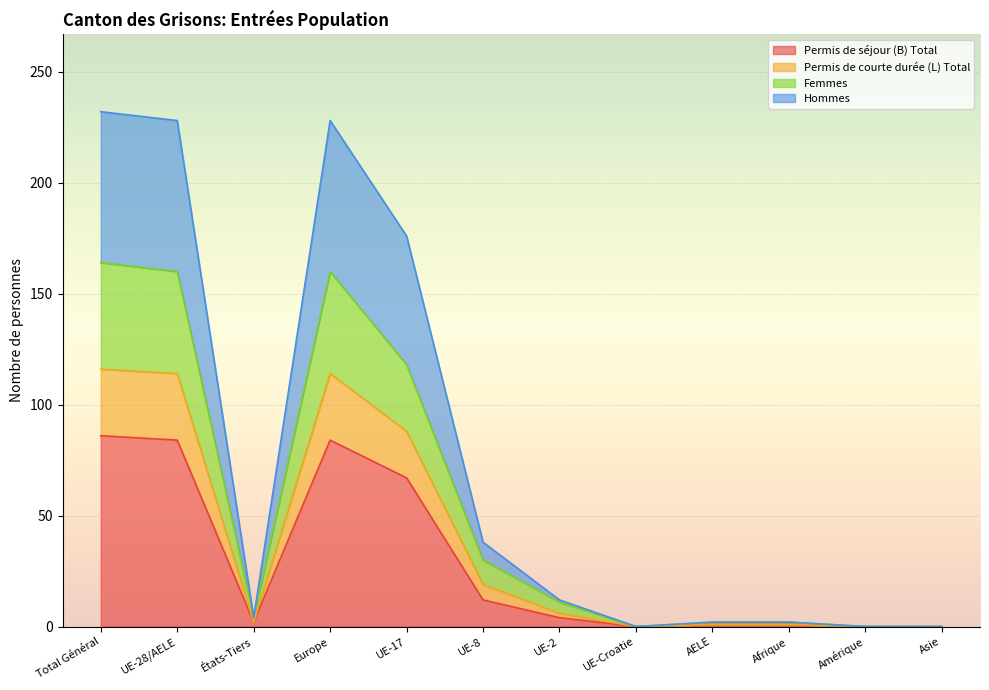

At which label is Permis de séjour (B) Total closest to 43?

UE-17